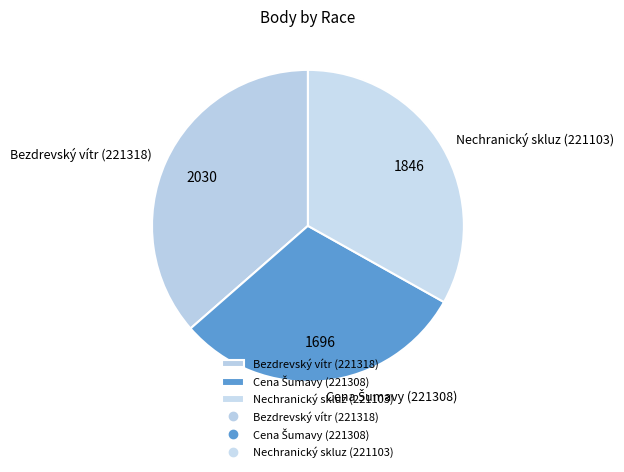

How many slices are in this pie chart?

3